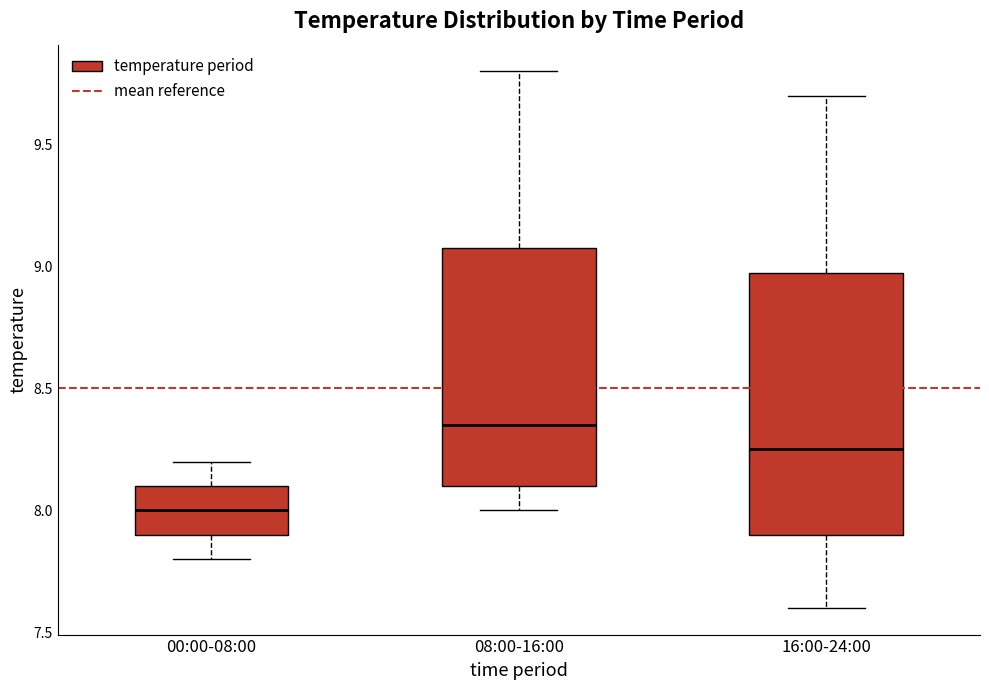

Where does the median line of the box for 08:00-16:00 sit on the y-axis? The values are not printed on the chart, so give them approximately, as read against the axis.

8.35